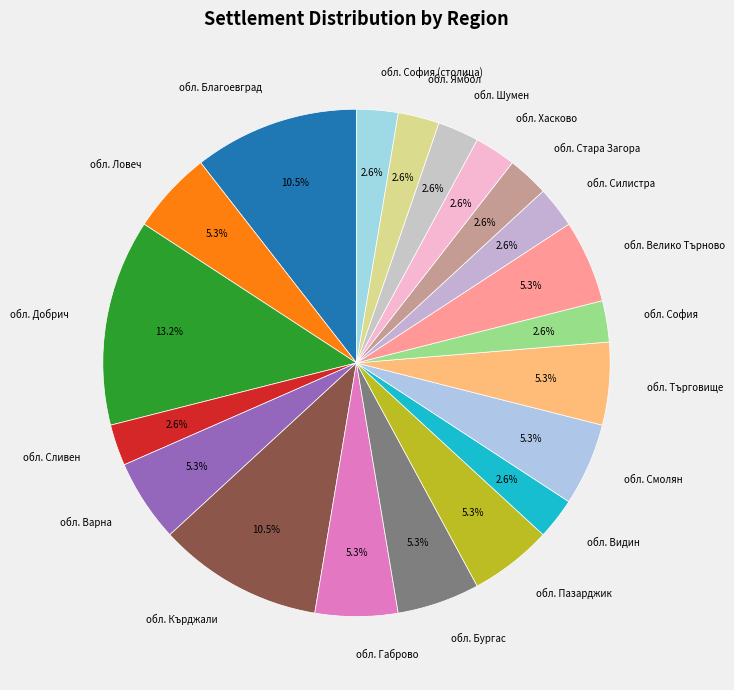

To the nearest percent, what portion does обл. Смолян represent?

5%